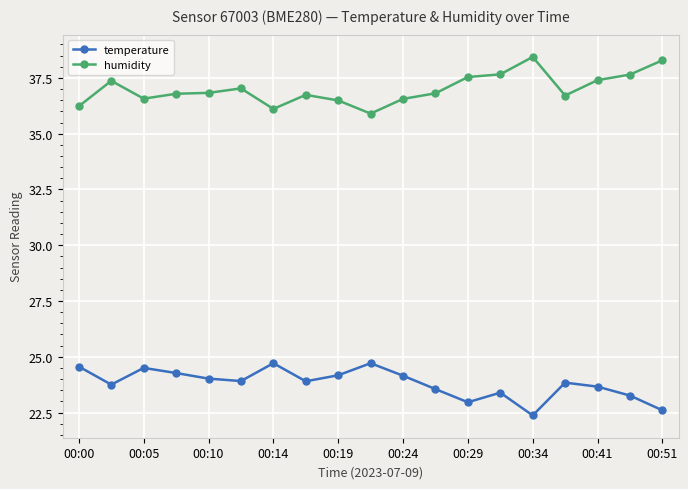

In temperature, how many points are lower than both neighbors (excluding endpoints)?

5